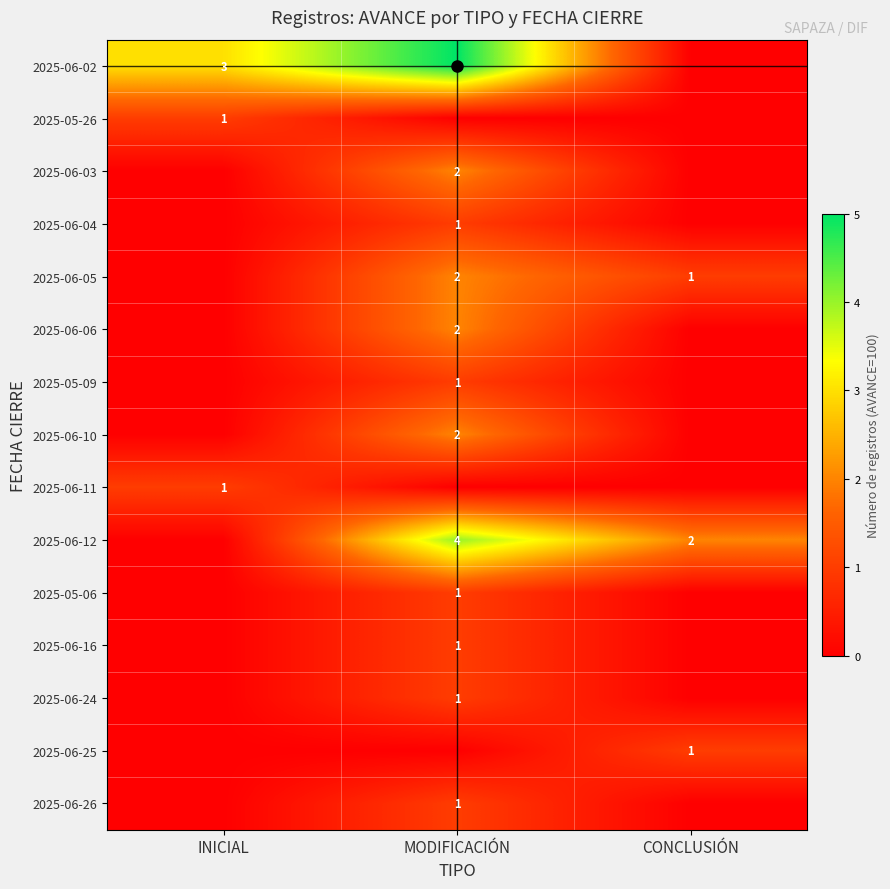

What is the difference between the maximum and minimum values in the 2025-06-06 series?

2